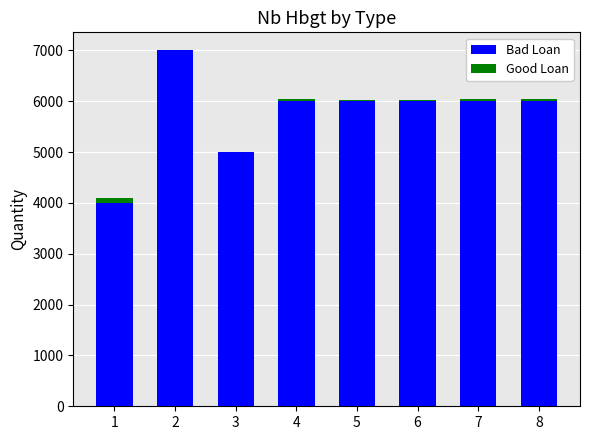

Does the chart contain stacked bars?

Yes